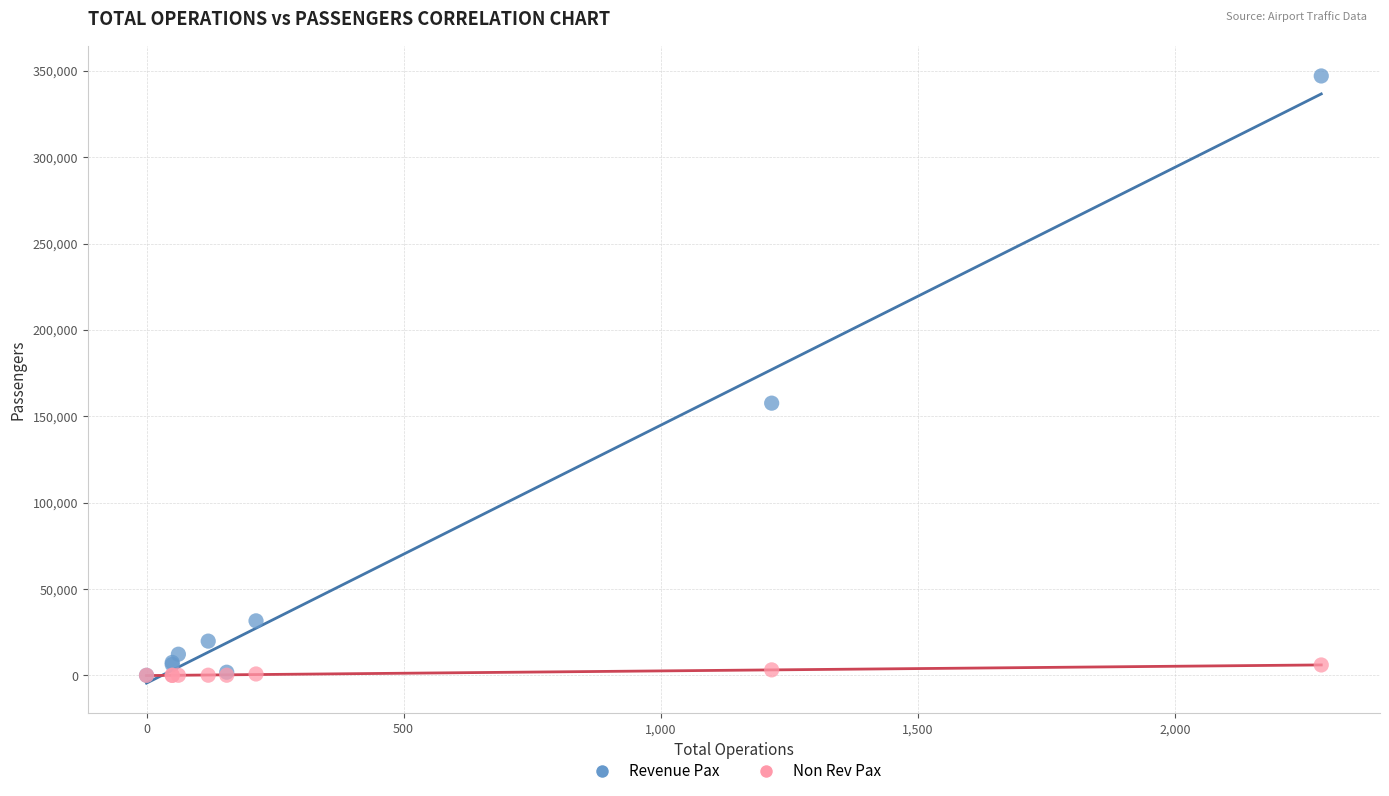

Across all series, what Y value is closest to 173509?

157583